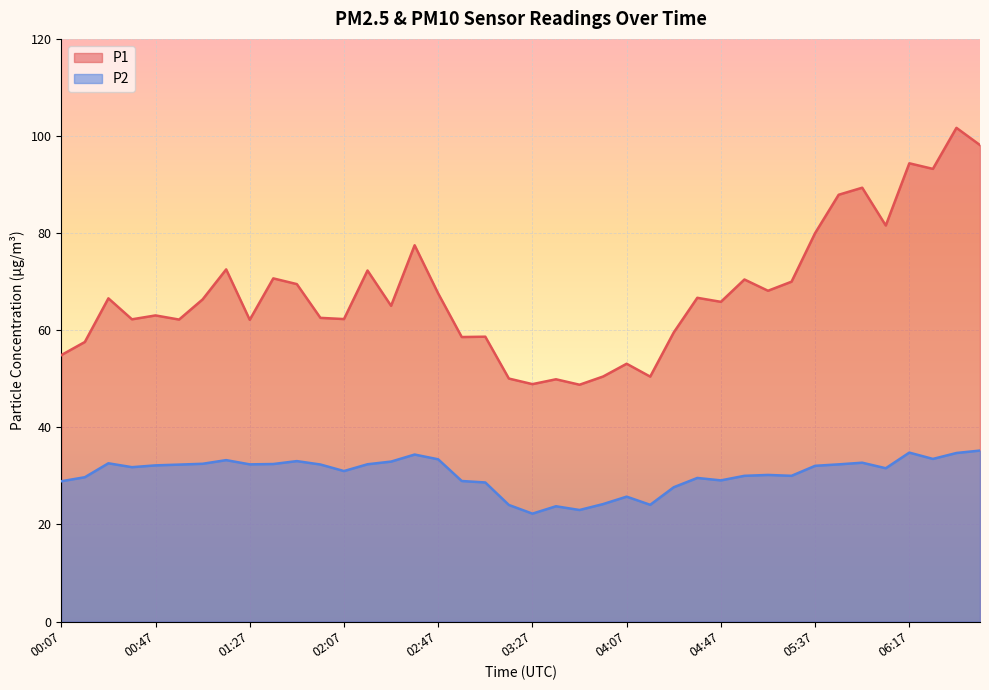

True or false: P2 and P1 intersect in this chart.

False